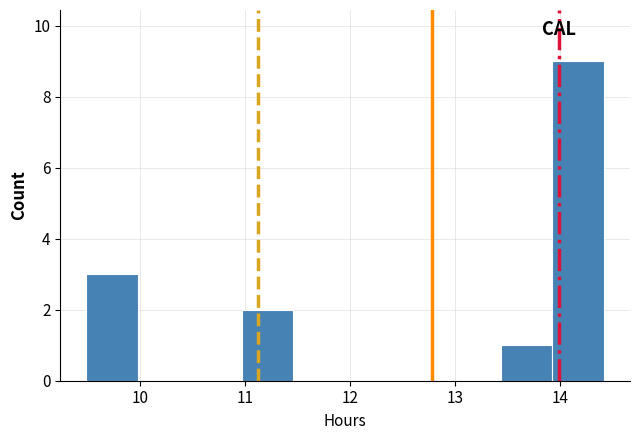

Reading left to right, list every bar in this chart as the range it spans on the x-axis followed by its height. Neither the bar edges nor the heights are printed on the chart, so give them approximately, as read against the axes.

9.5 to 10.0: 3
10.0 to 10.5: 0
10.5 to 11.0: 0
11.0 to 11.5: 2
11.5 to 12.0: 0
12.0 to 12.4: 0
12.4 to 12.9: 0
12.9 to 13.4: 0
13.4 to 13.9: 1
13.9 to 14.4: 9